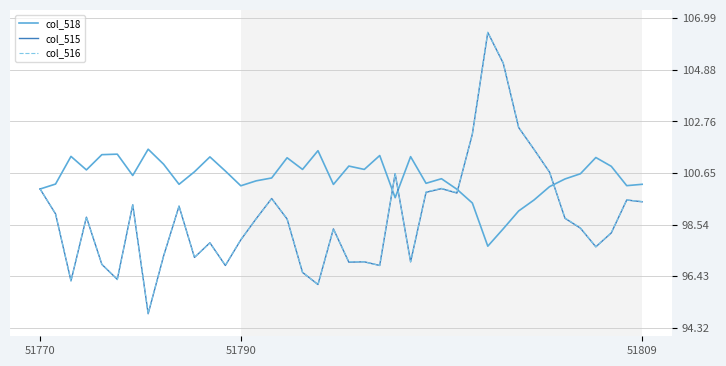

Which series has the largest total across all categories?

col_518